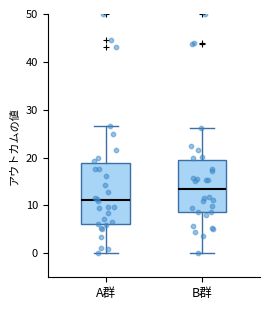

Where does the lower whisker of the box for A群 end on the y-axis? The values are not printed on the chart, so give them approximately, as read against the axis.

0